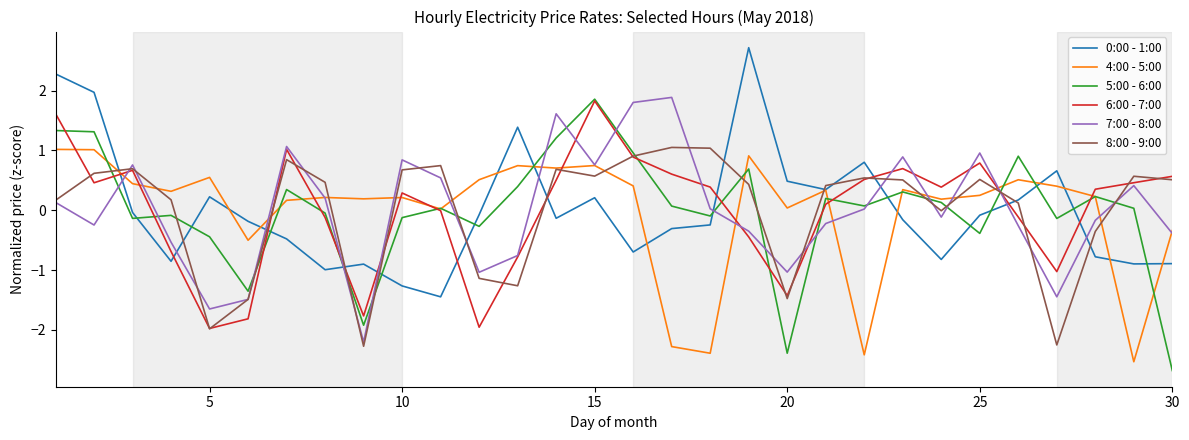

Is this an area chart (filled region under the line)?

No